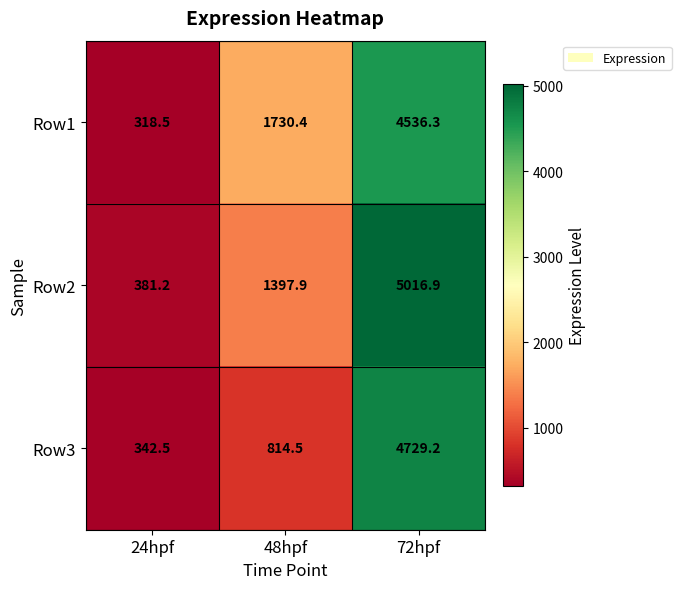

Reading left to right, what are all the values shown in this chart?

Row1: 318.5	1730.4	4536.3
Row2: 381.2	1397.9	5016.9
Row3: 342.5	814.5	4729.2